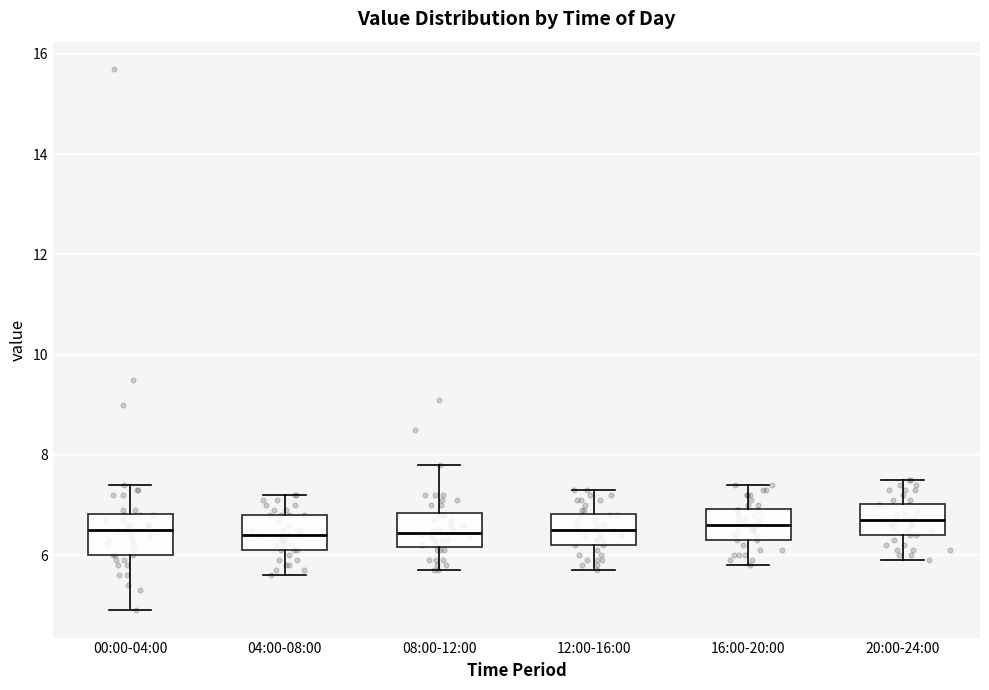

Where is the upper edge of the box for 16:00-20:00 on the y-axis? The values are not printed on the chart, so give them approximately, as read against the axis.

7.0